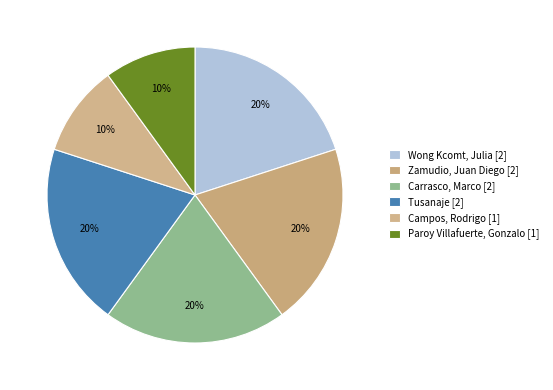

How many slices are in this pie chart?

6